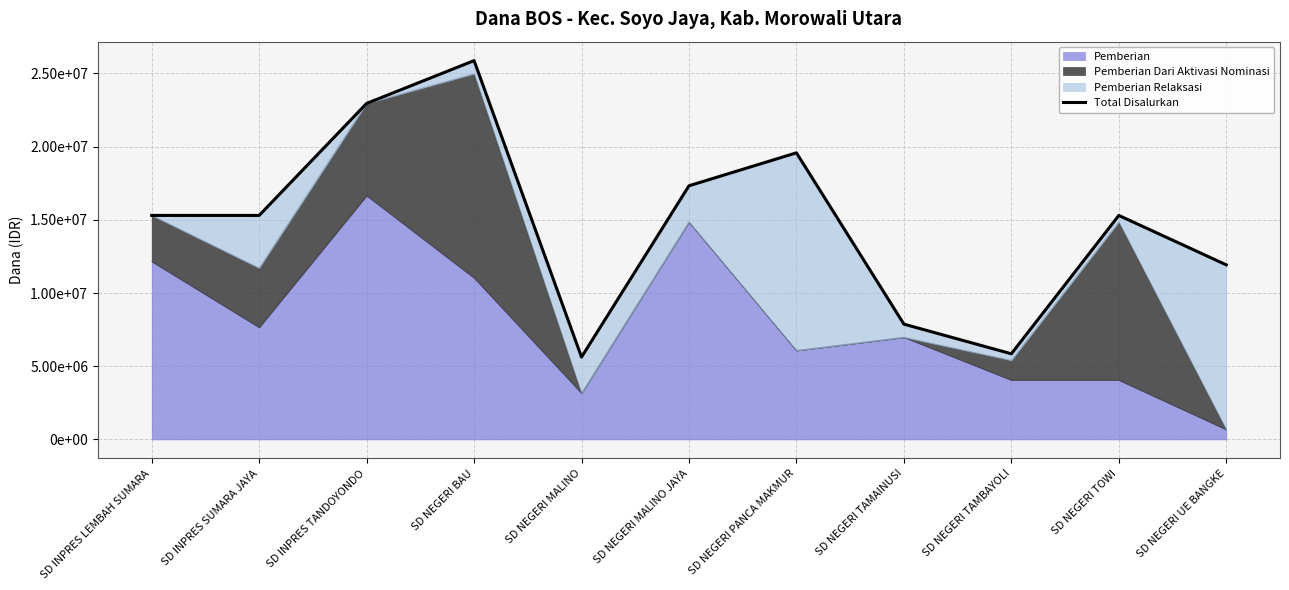

At which category does the data reach its first local peak?

SD NEGERI BAU